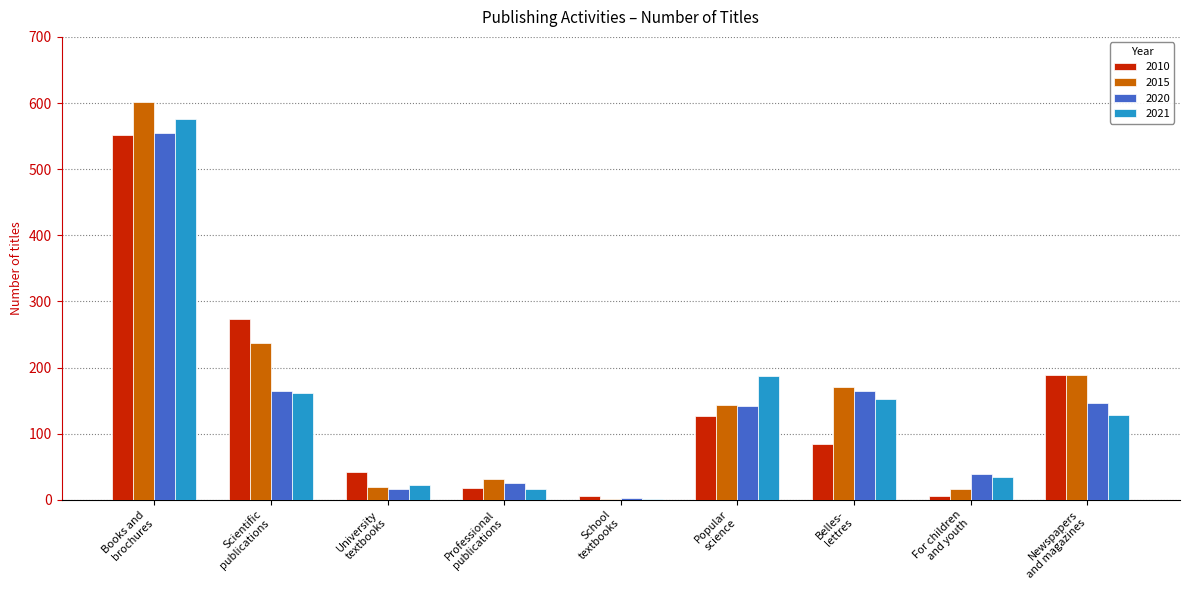

What is the sum of all 2020 values?

1255